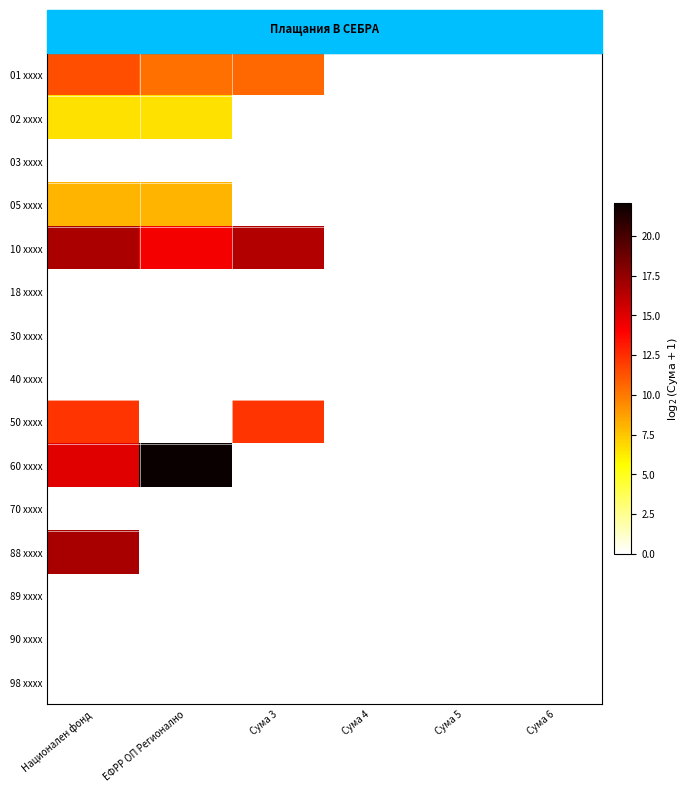

At which category is the sum across all series the highest?

Национален фонд